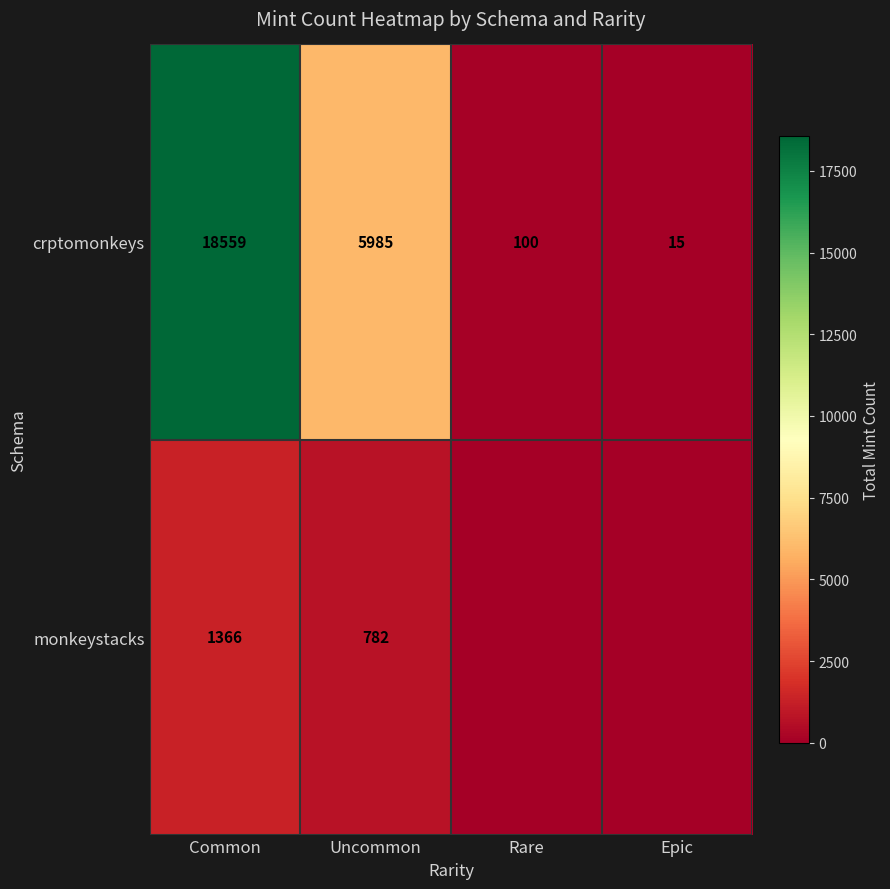

What is the highest value of the row_0 series?

18559